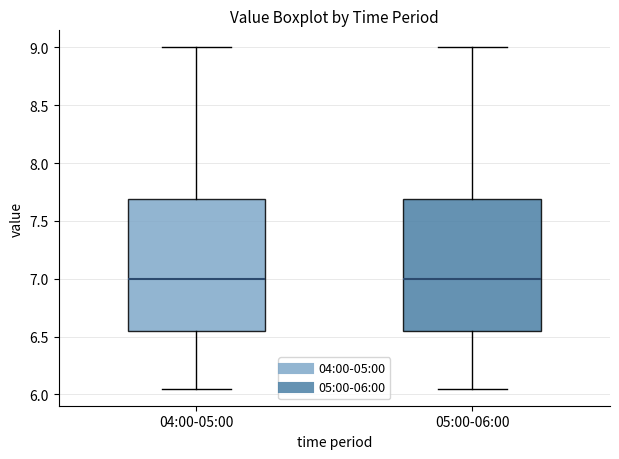

Reading left to right, transcribe this box plot: for each box, give where its median line is, the range the box spans, and where its two whiskers end, as read against the y-axis. The values are not printed on the chart, so give them approximately, as read against the axis.

04:00-05:00: median 7.00, box 6.55 to 7.70, whiskers 6.05 to 9.00
05:00-06:00: median 7.00, box 6.55 to 7.70, whiskers 6.05 to 9.00